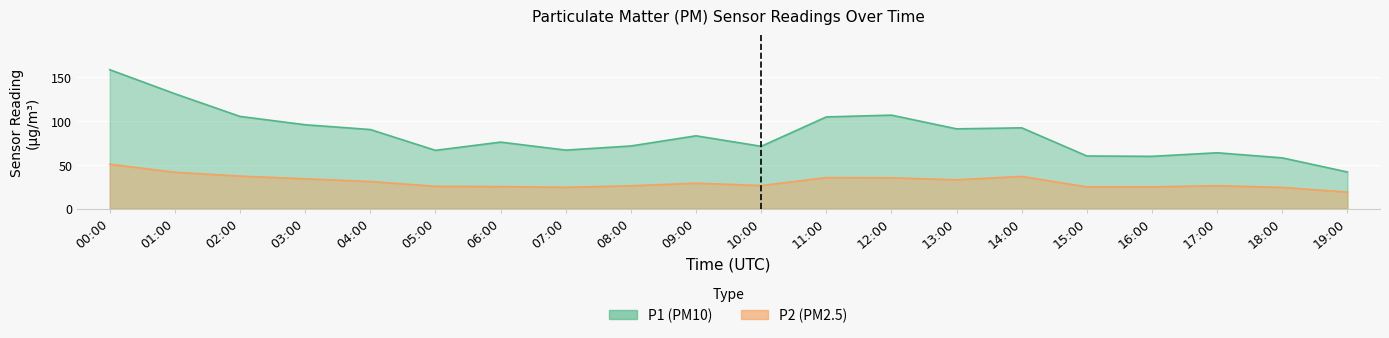

True or false: P1 and P2 intersect in this chart.

False